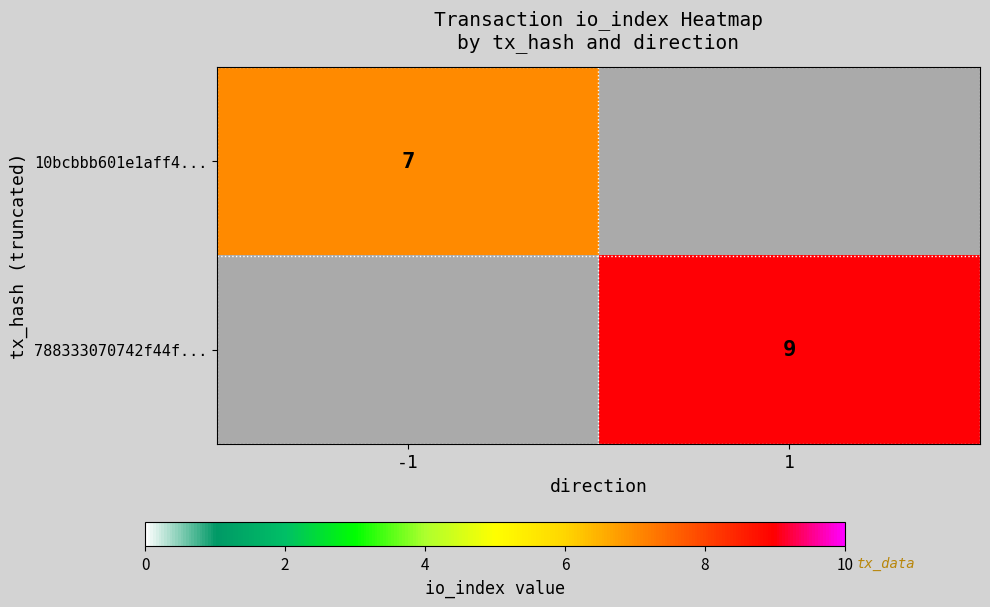

The 788333070742f44f... series shows 9 at 1. True or false?

True